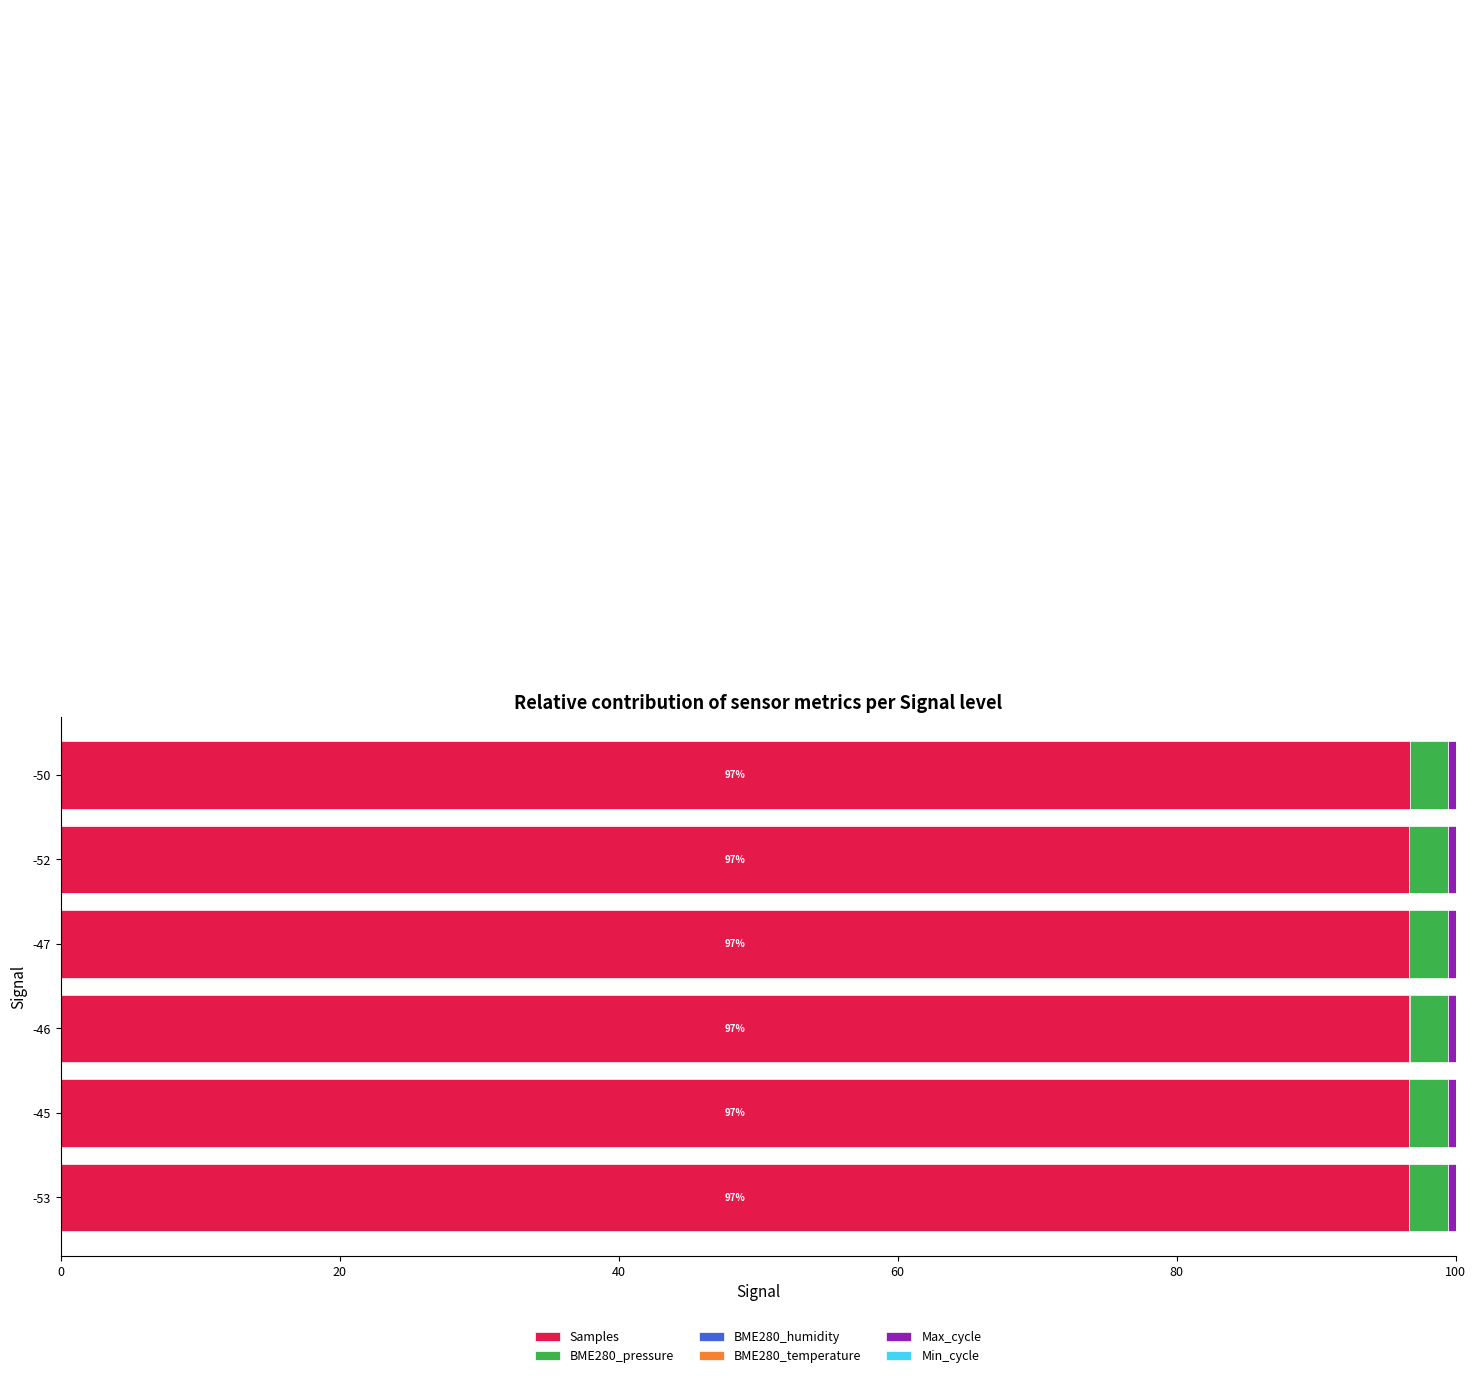

Does the chart contain any negative values?

No